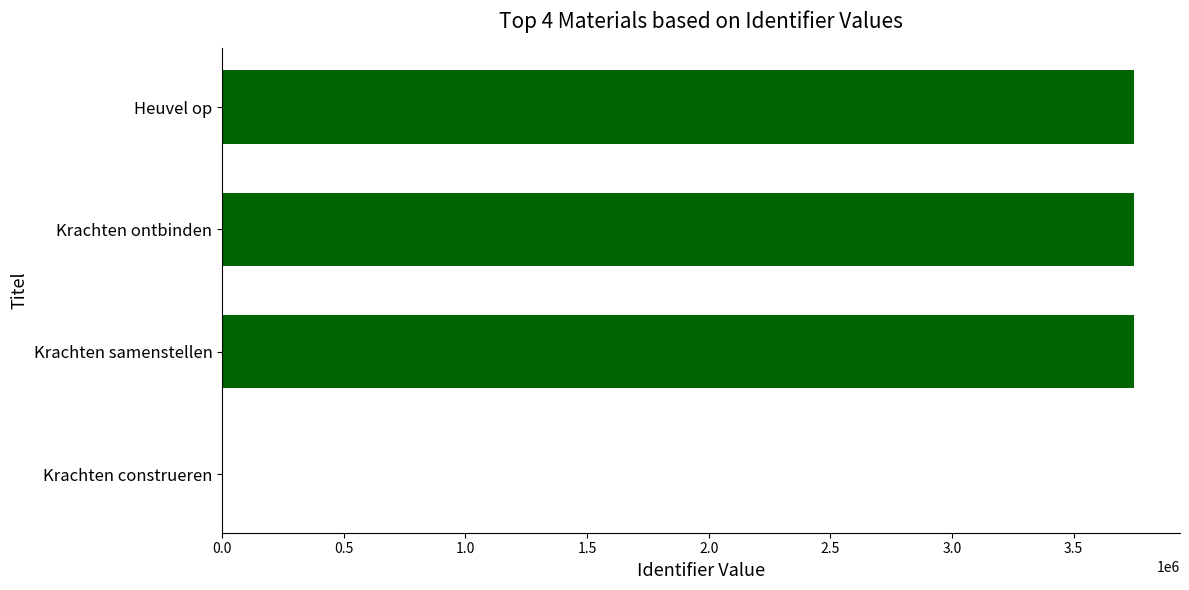

What is the sum of the values at Krachten samenstellen and Heuvel op?

7498693